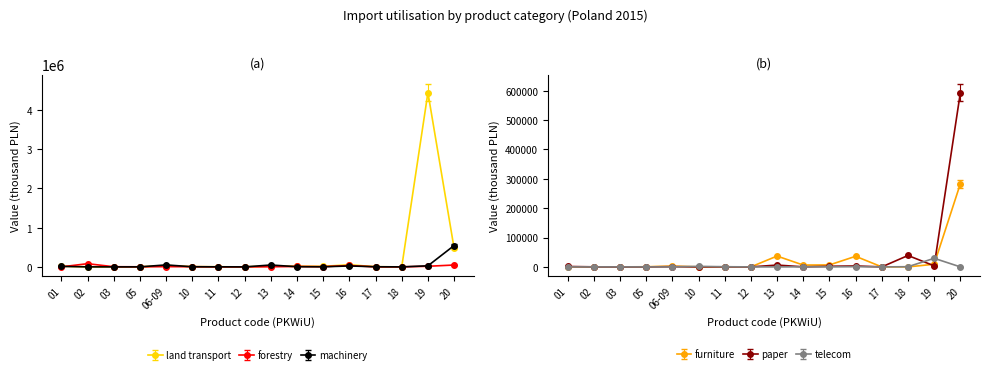

True or false: telecom has more than 1 points higher than both neighbors.

True